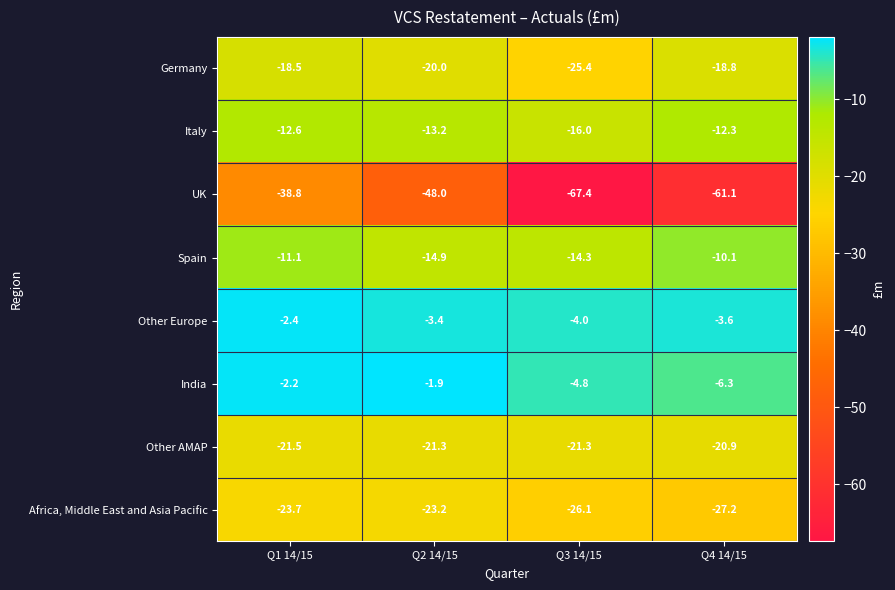

What is the total value across all series at Q1 14/15?

-130.8